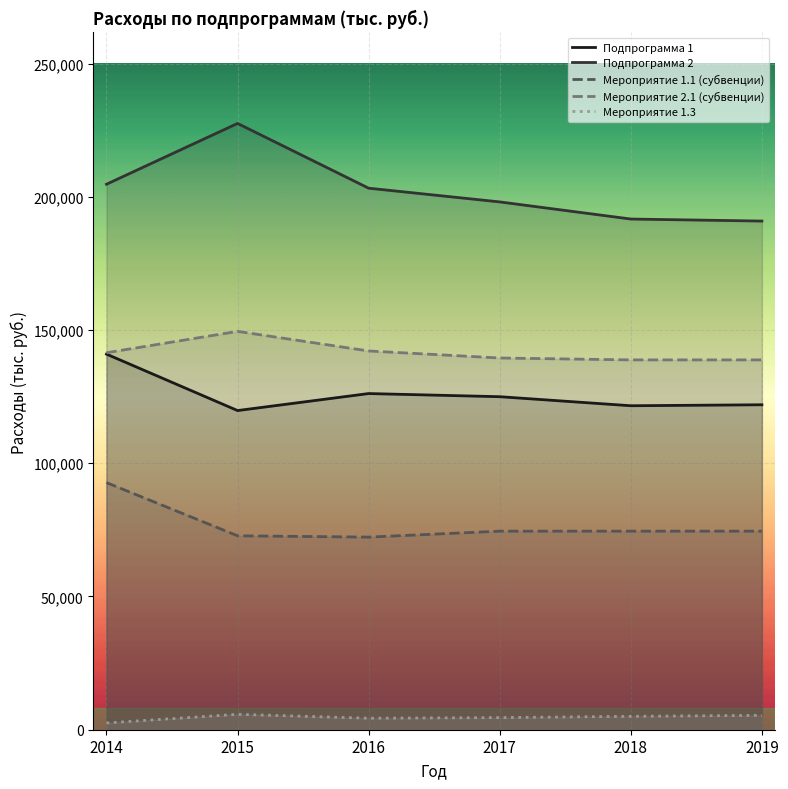

True or false: Подпрограмма 1 has a value of 30863.2 at 2018.

False